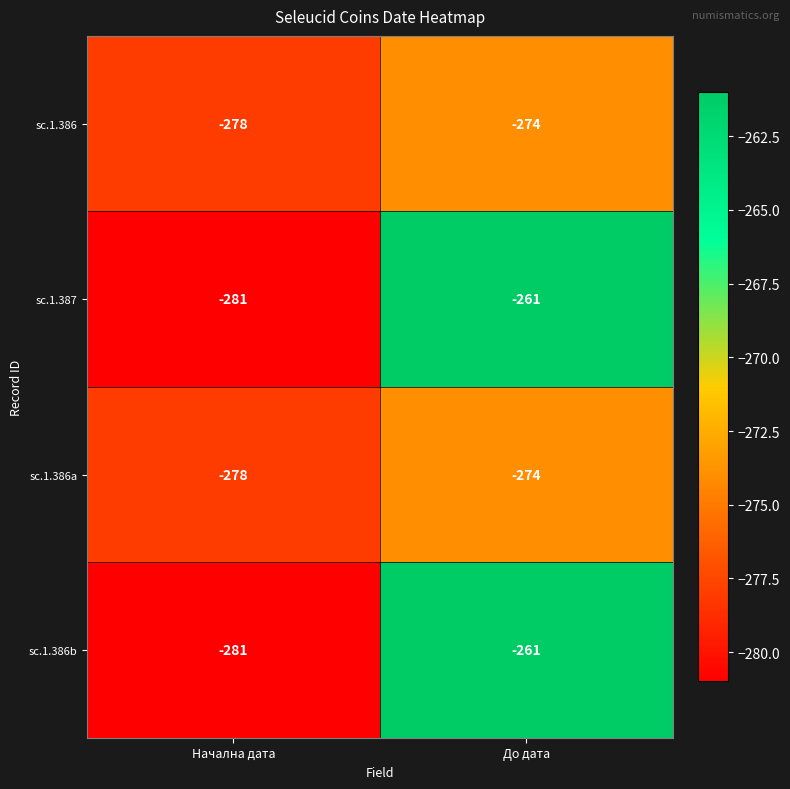

What is the difference between the maximum and minimum values in the sc.1.386b series?

20